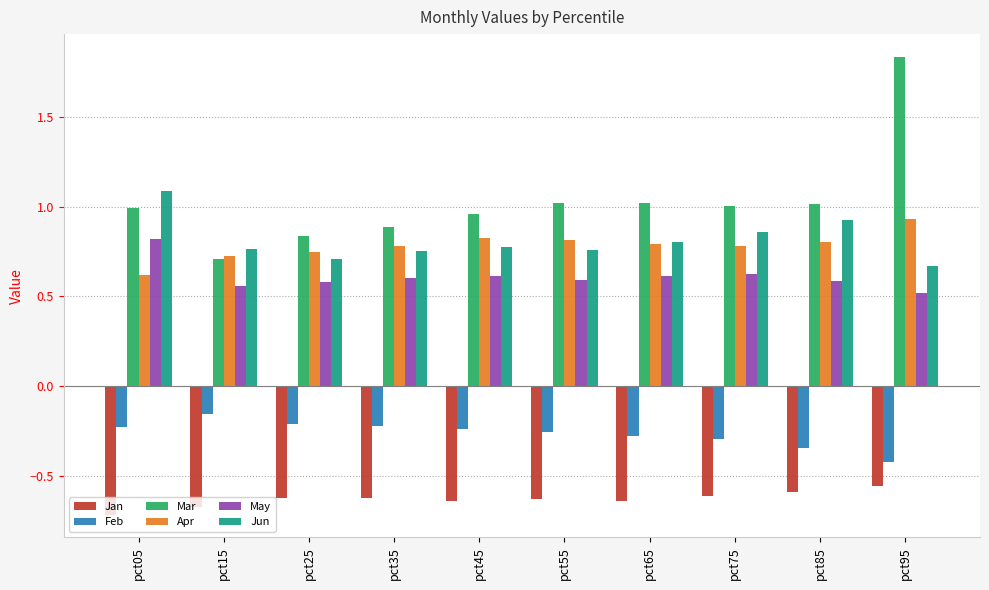

Which category has the lowest value across all series?

pct05